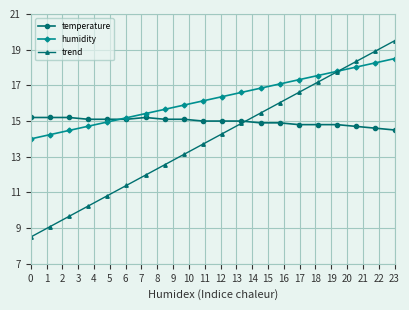

Which series has the widest spread of values?

trend